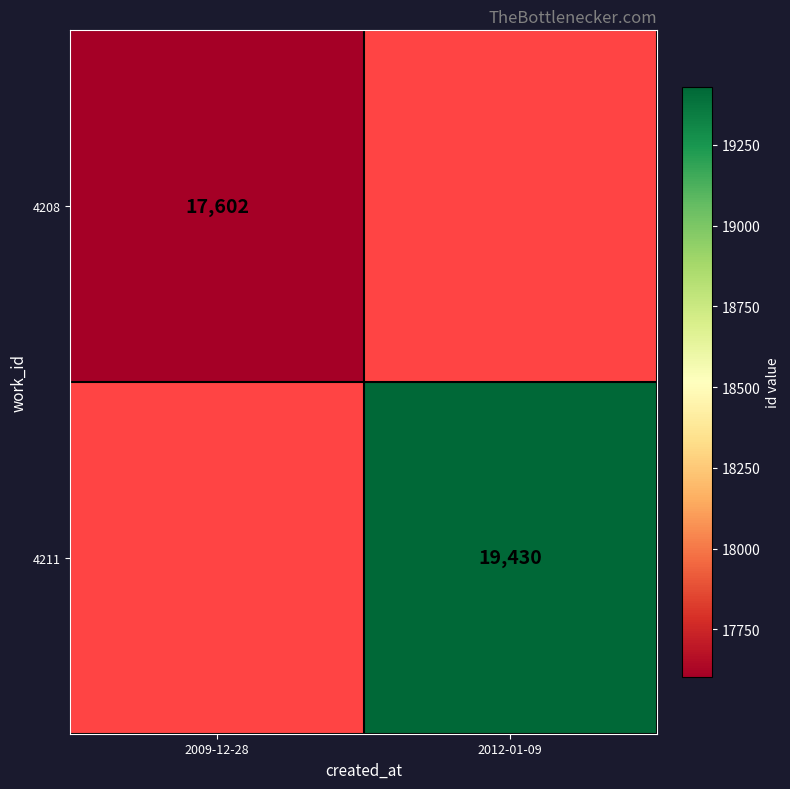

Is it true that 4208 equals 17602 at 2009-12-28?

True